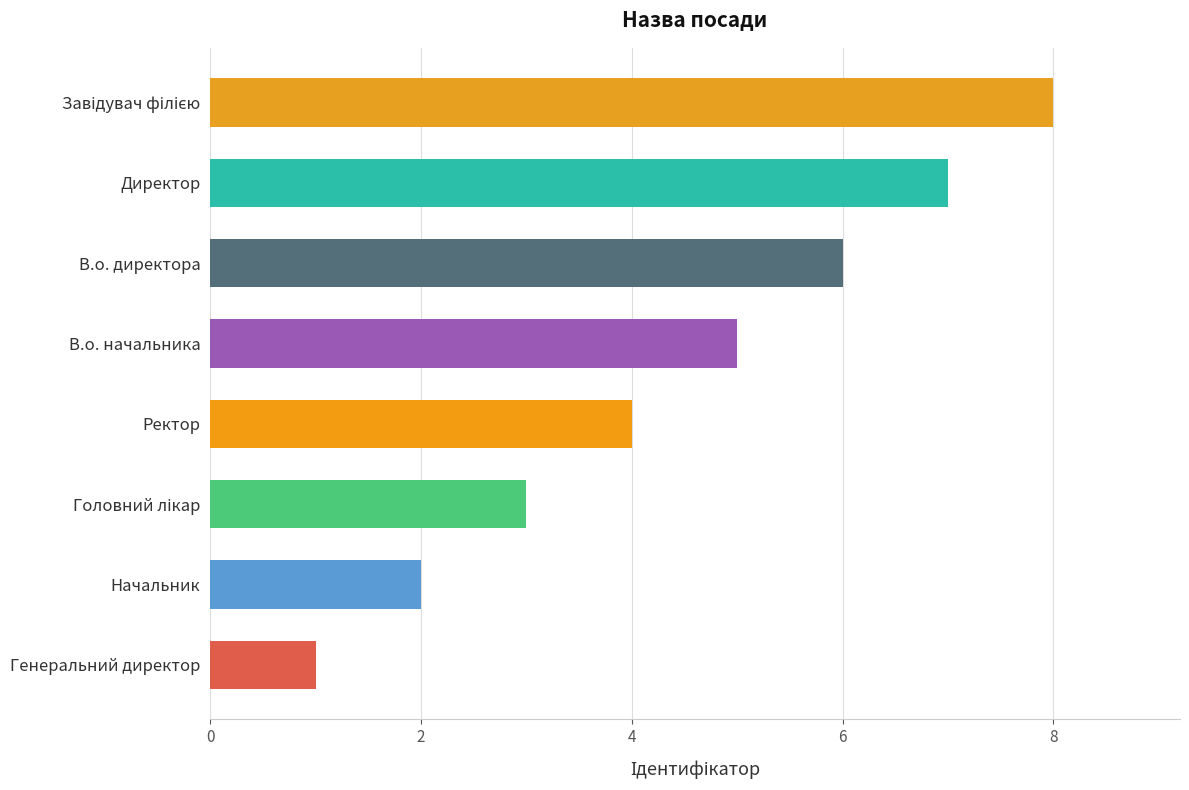

How many bars are there in total?

8